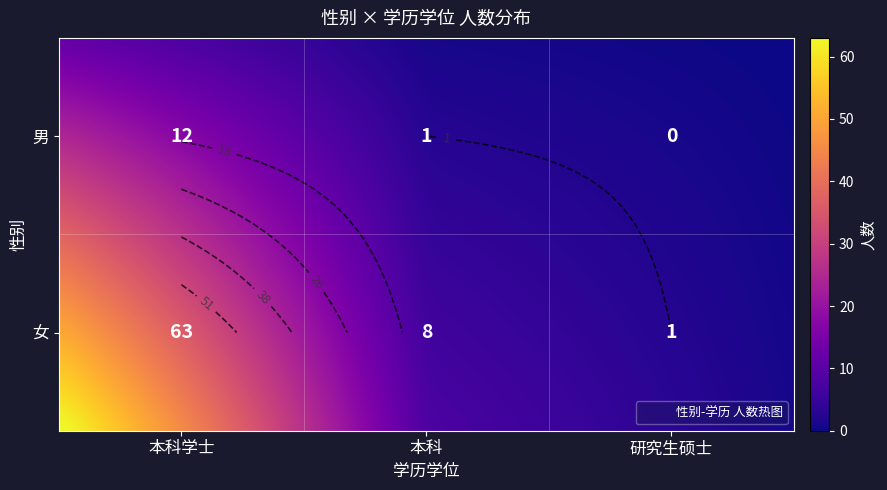

What is the sum of the 本科学士 values at 女 and 男?

75